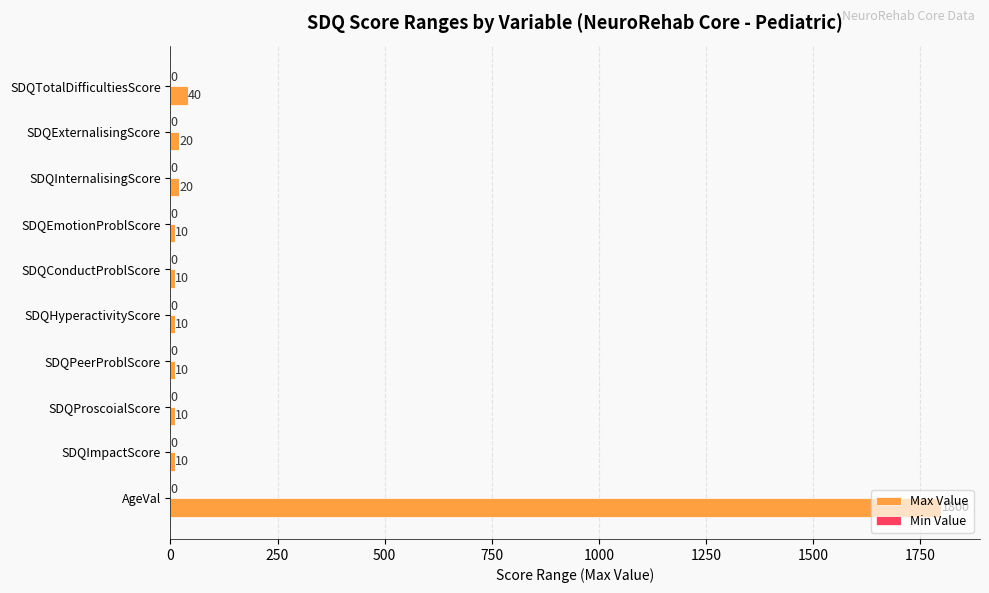

What is the minimum value shown in the chart?

10